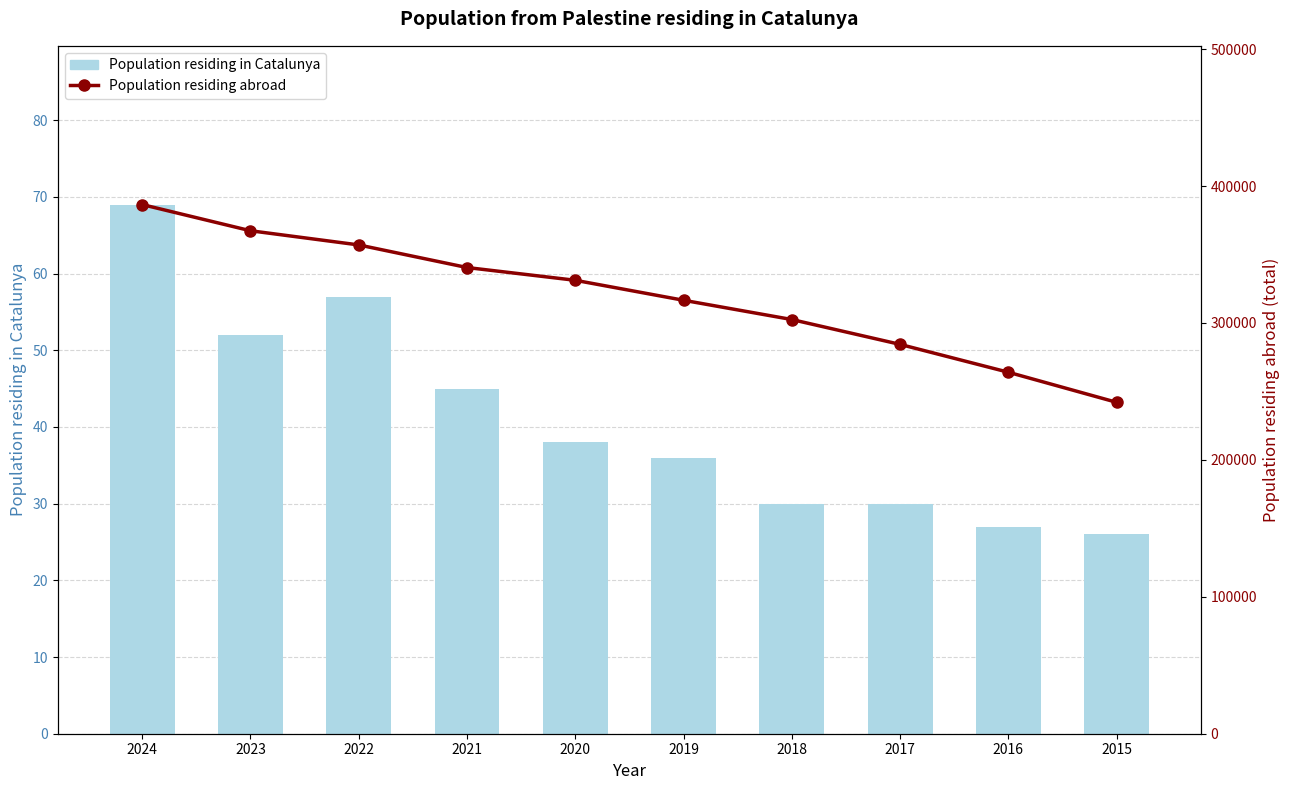

Reading left to right, extract all data points from this chart.

Population residing in Catalunya: 69	52	57	45	38	36	30	30	27	26
Population residing abroad: 386486	367367	357011	340514	331189	316599	302525	284374	264034	242070